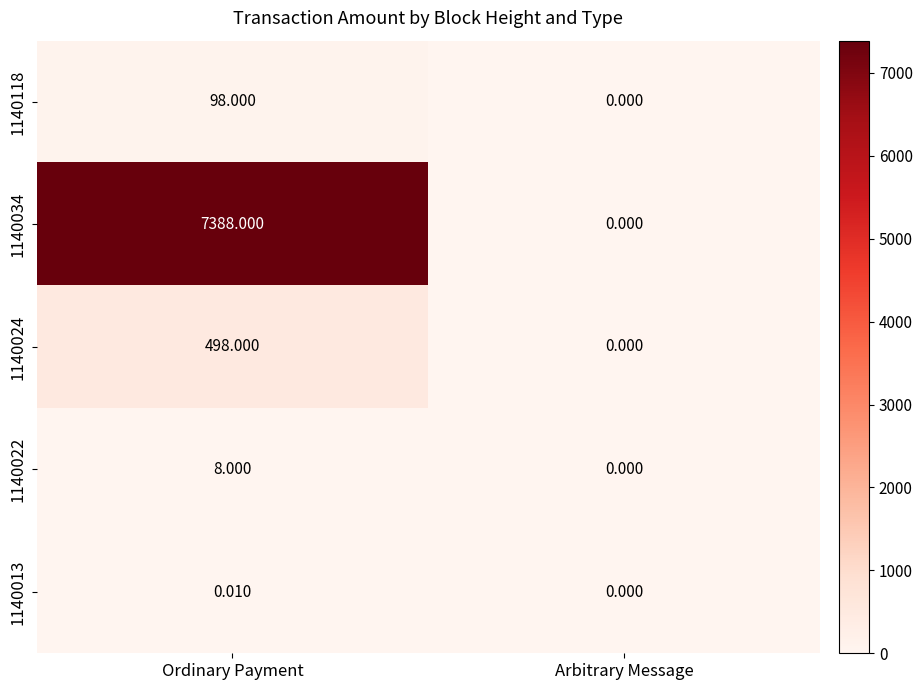

What is the difference between the highest and lowest values at Ordinary Payment?

7388.0